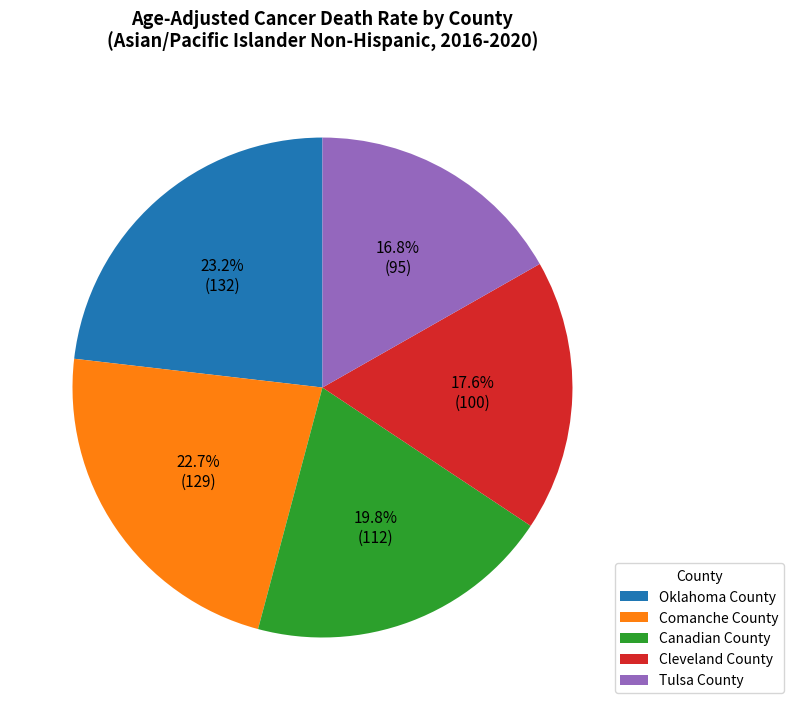

What percentage is the Comanche County slice, to the nearest percent?

23%